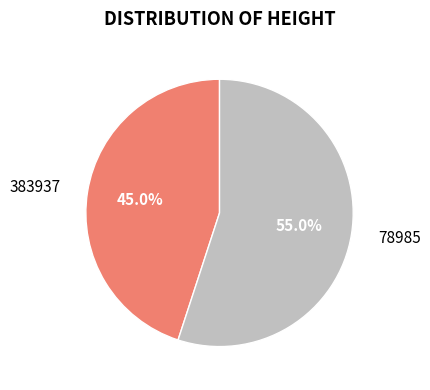

Count the number of slices in the pie.

2